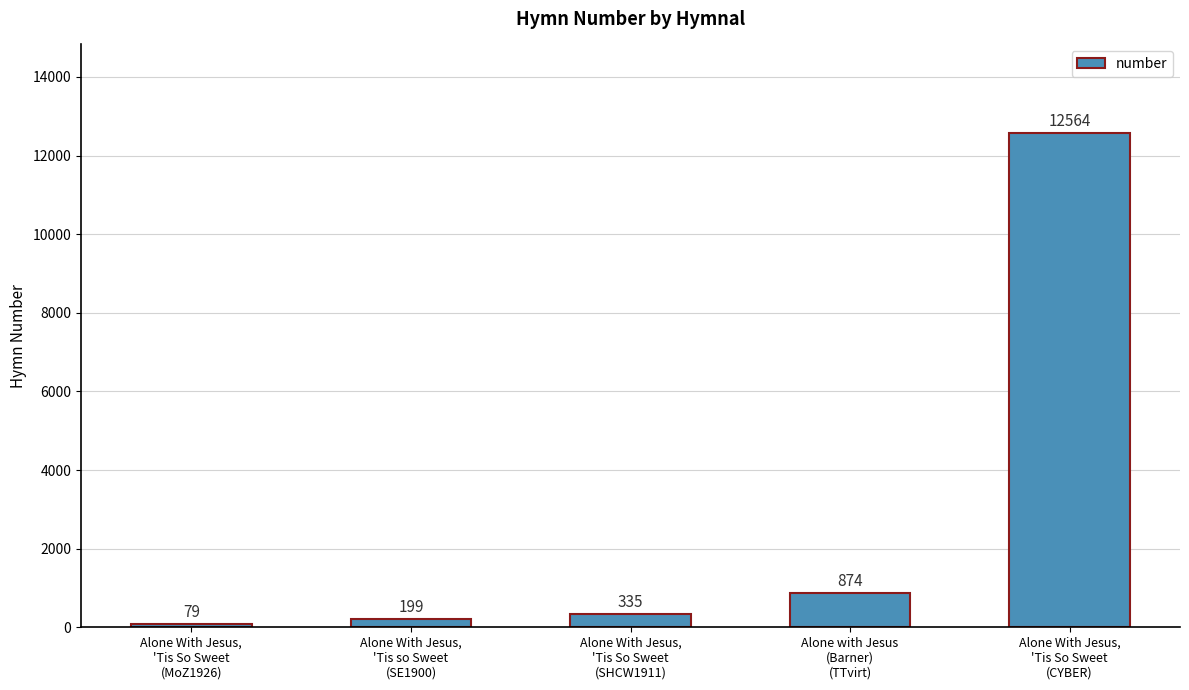

What is the value of the 2nd bar from the left?

199